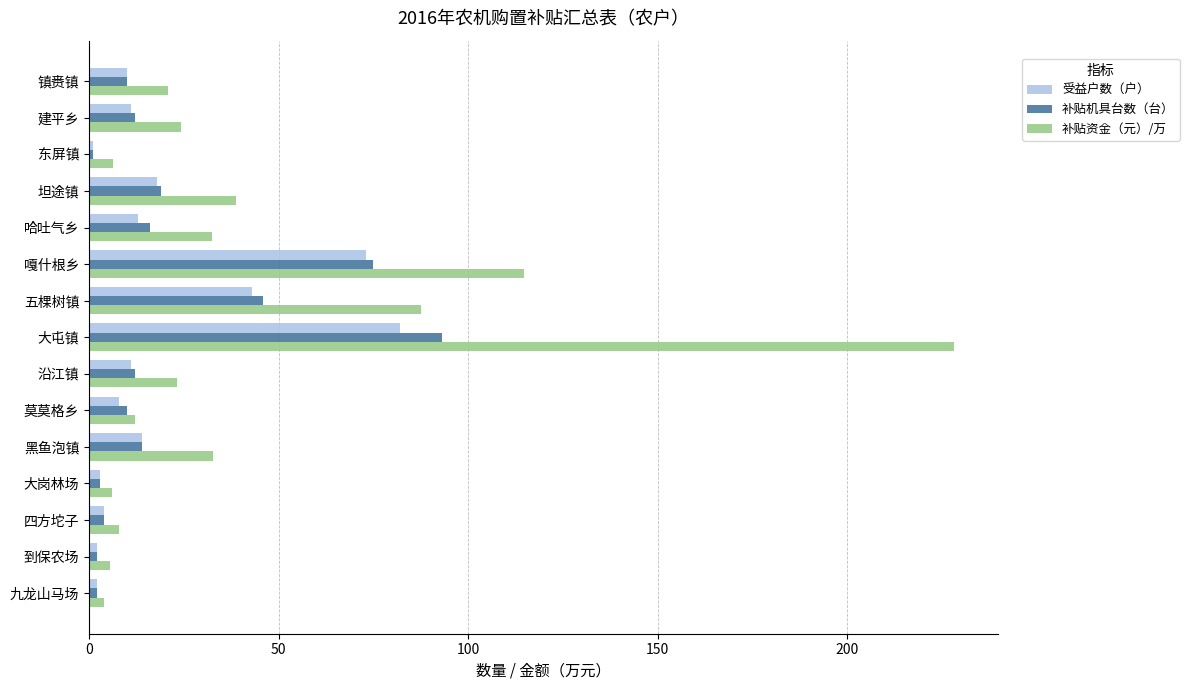

At how many categories does at least one series exceed 79?

3